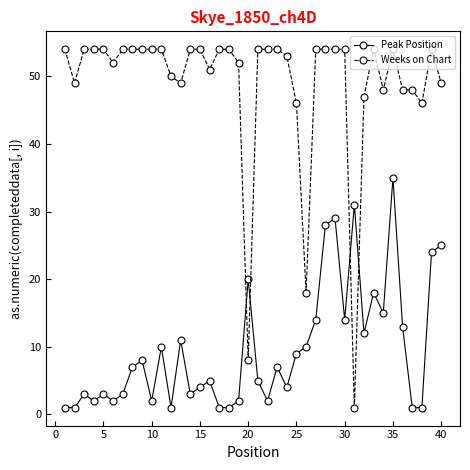

Which series has the largest total across all categories?

Weeks on Chart